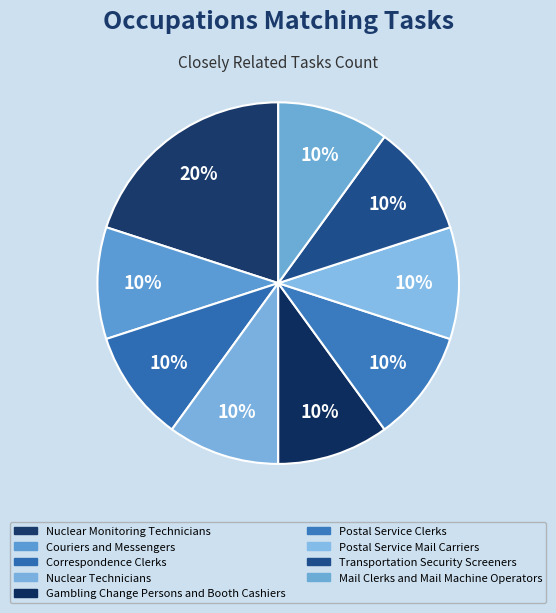

How many slices are in this pie chart?

9